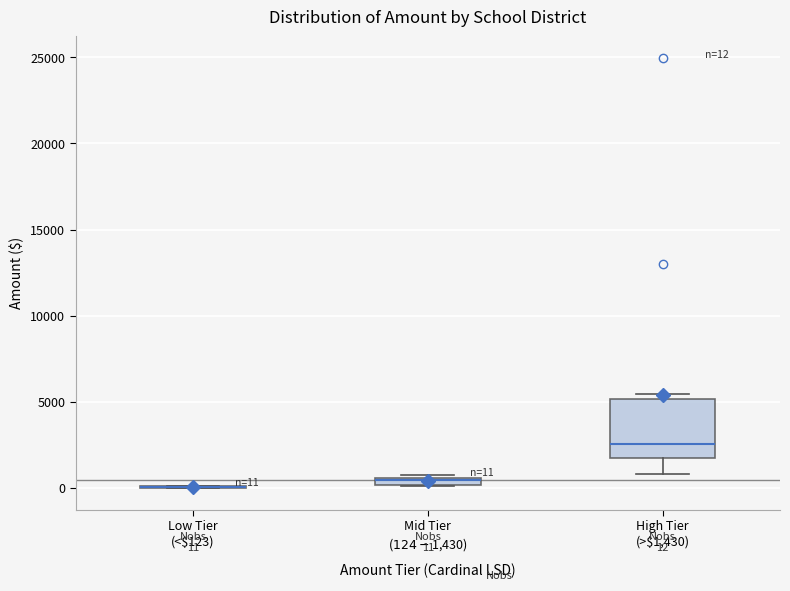

Comparing the boxes themselves (not the whiskers), which one is the tallest?

High Tier (>$1,430)